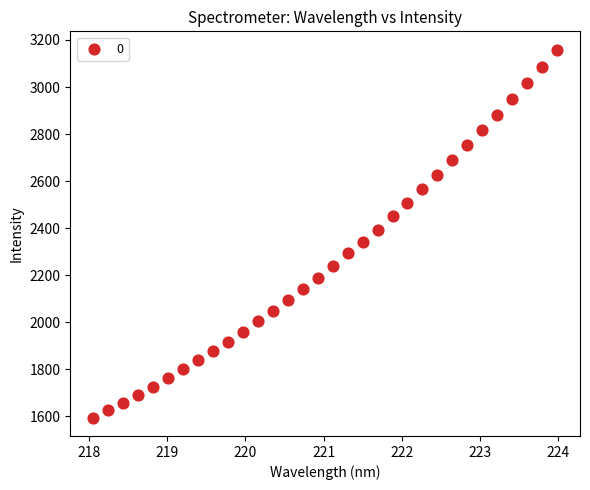

What is the range of Y values (max minus min)?

1563.5